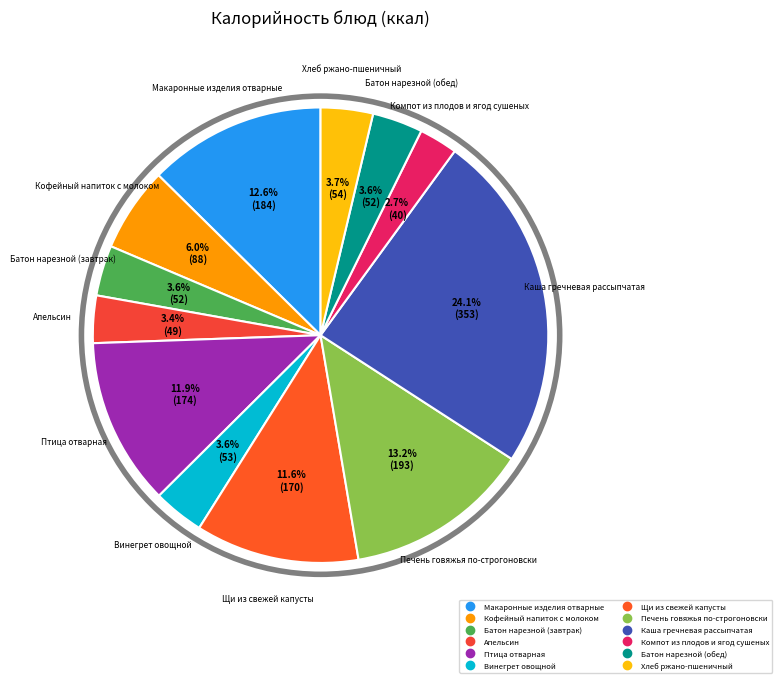

Does any single category account for the majority?

No